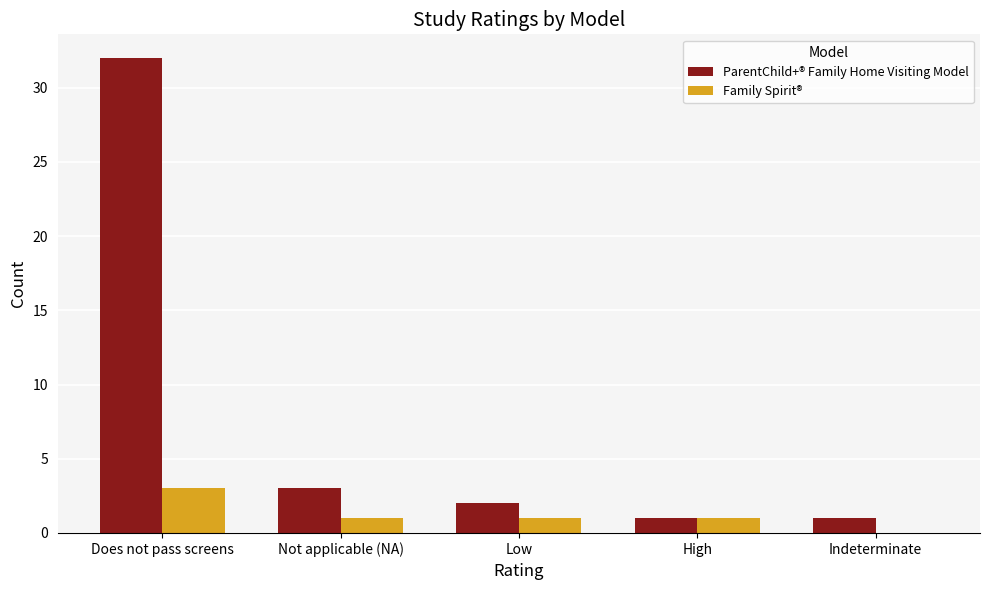

Count the number of categories in the chart.

5